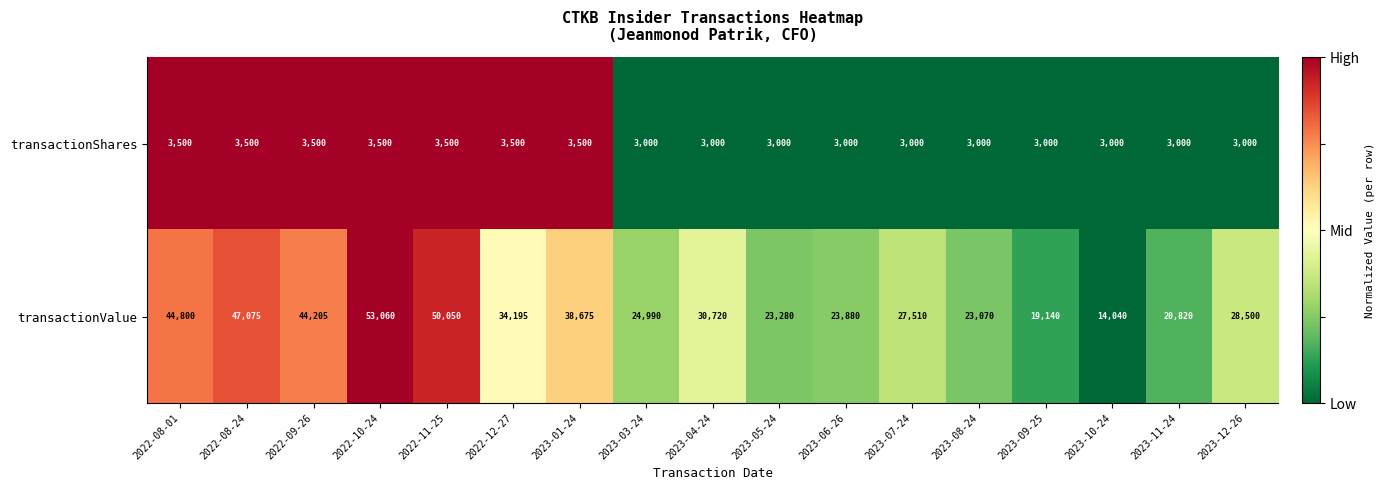

What is the maximum value shown in the chart?

53060